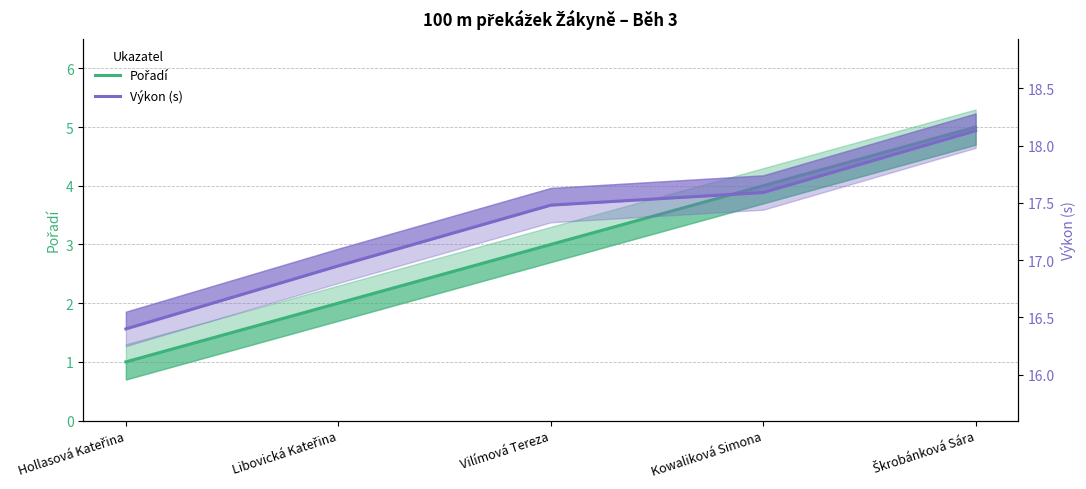

List the labels in order of Výkon (s) value, smallest first.

Hollasová Kateřina, Libovická Kateřina, Vilímová Tereza, Kowaliková Simona, Škrobánková Sára